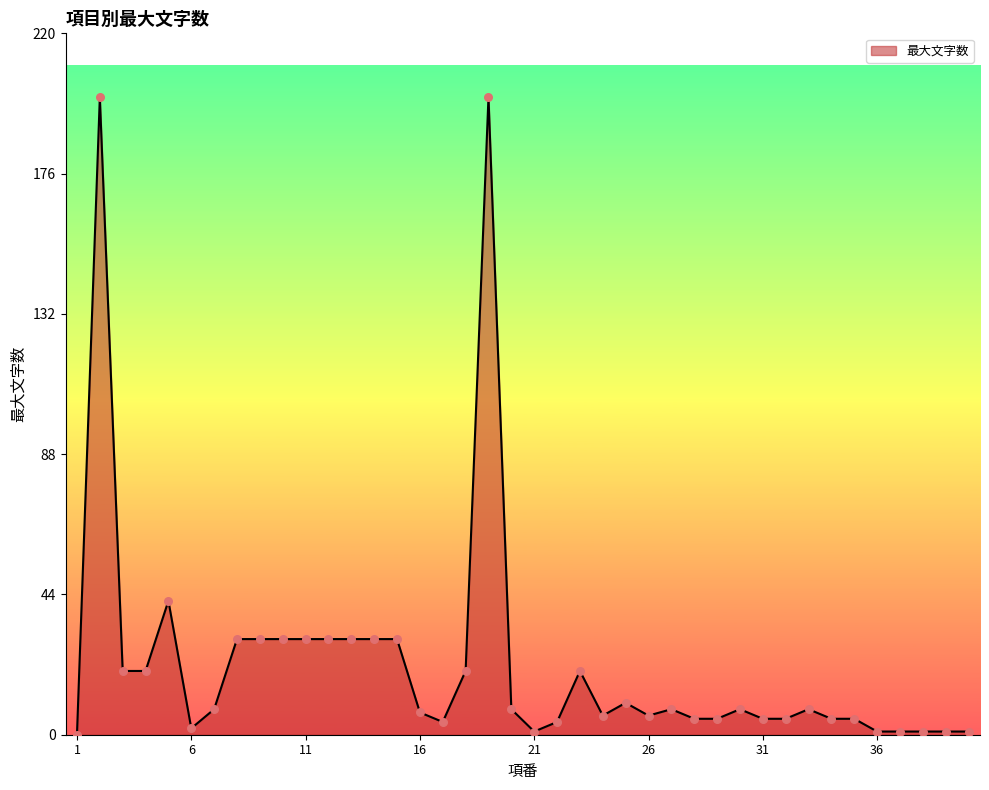

What is the maximum value shown in the chart?

200